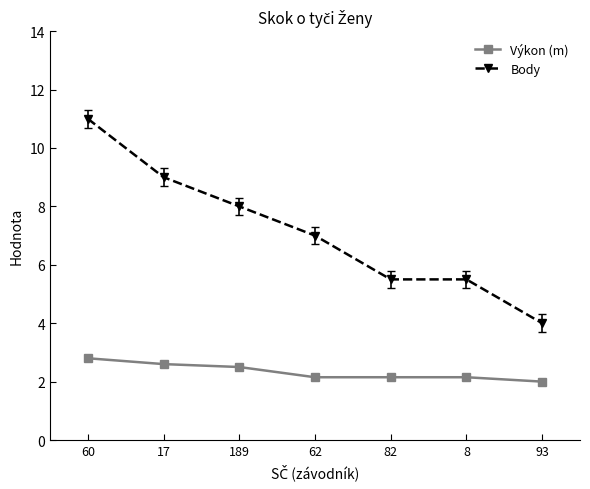

Where is Výkon (m) nearest to the value 2?

93